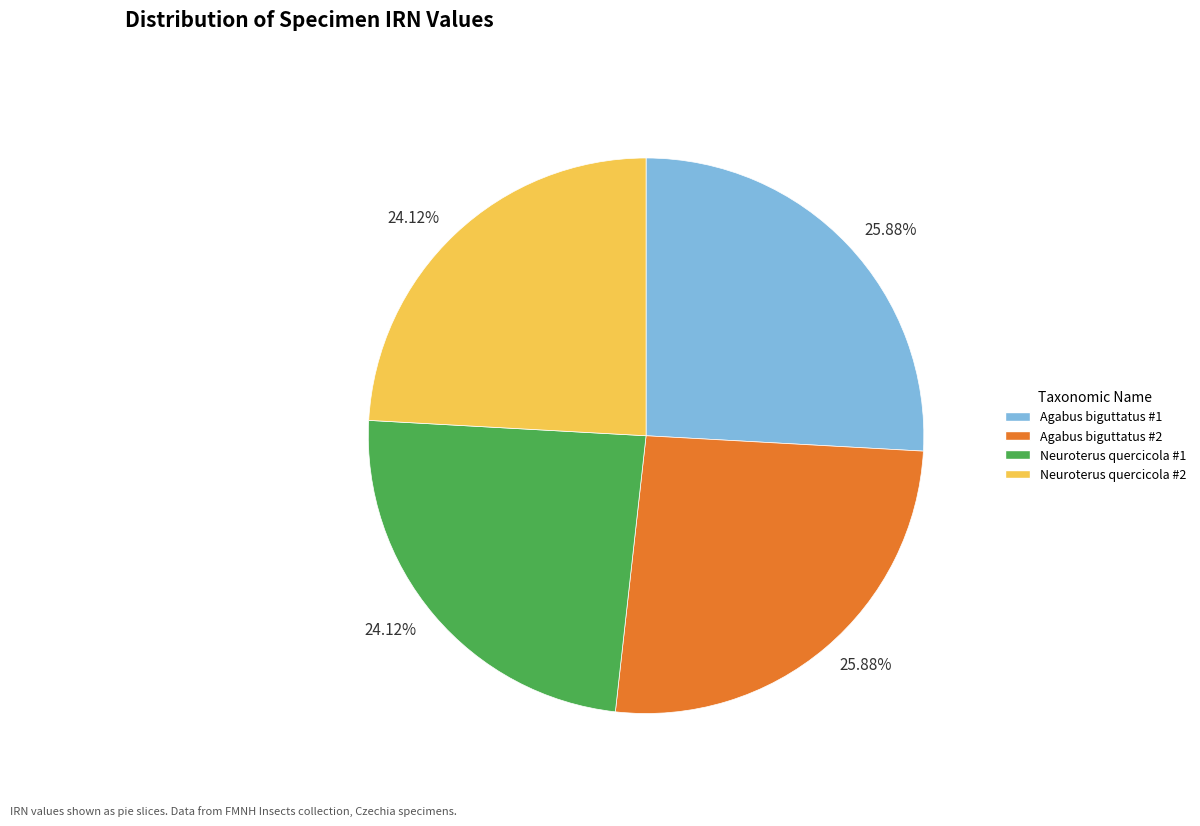

Does any single category account for the majority?

No